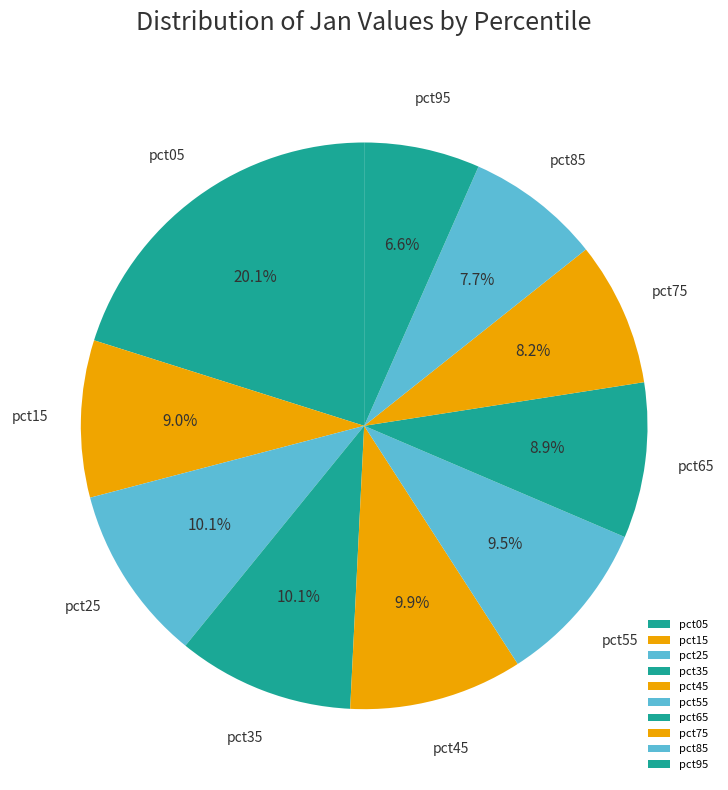

To the nearest percent, what is the difference between the pct55 and pct95 slice percentages?

3%